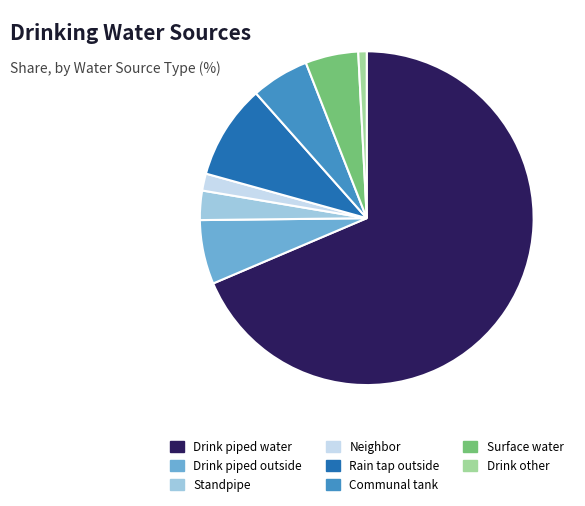

The Rain tap outside slice represents 9% of the pie. True or false?

True